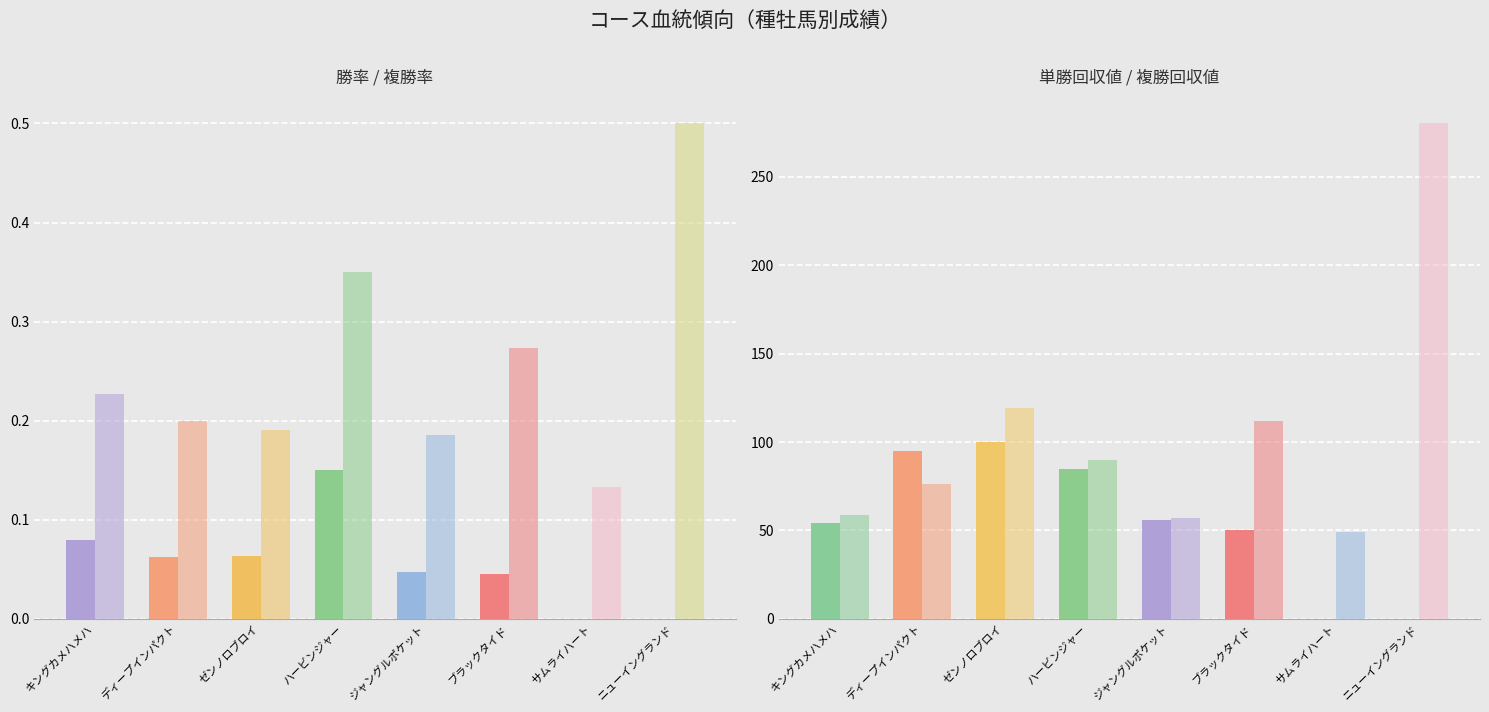

Which series has the largest total across all categories?

複勝回収値